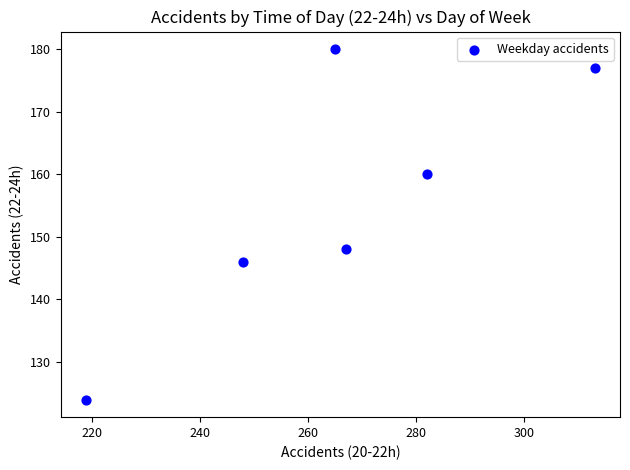

What Y value in the scatter plot is closest to 152?

148